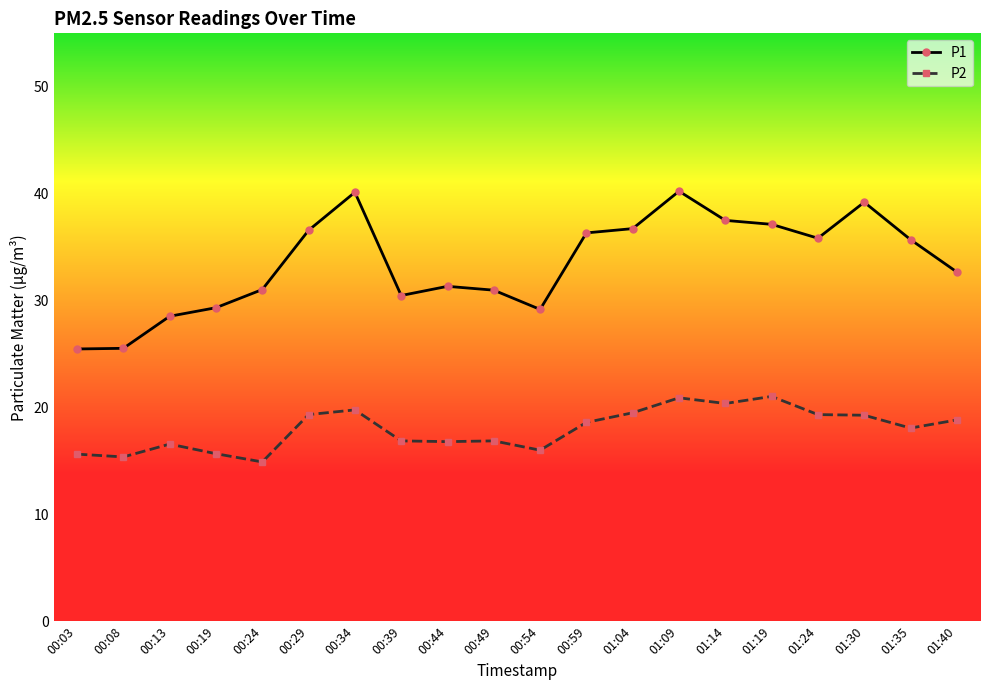

Is it true that P2 equals 15.4 at 00:08?

True